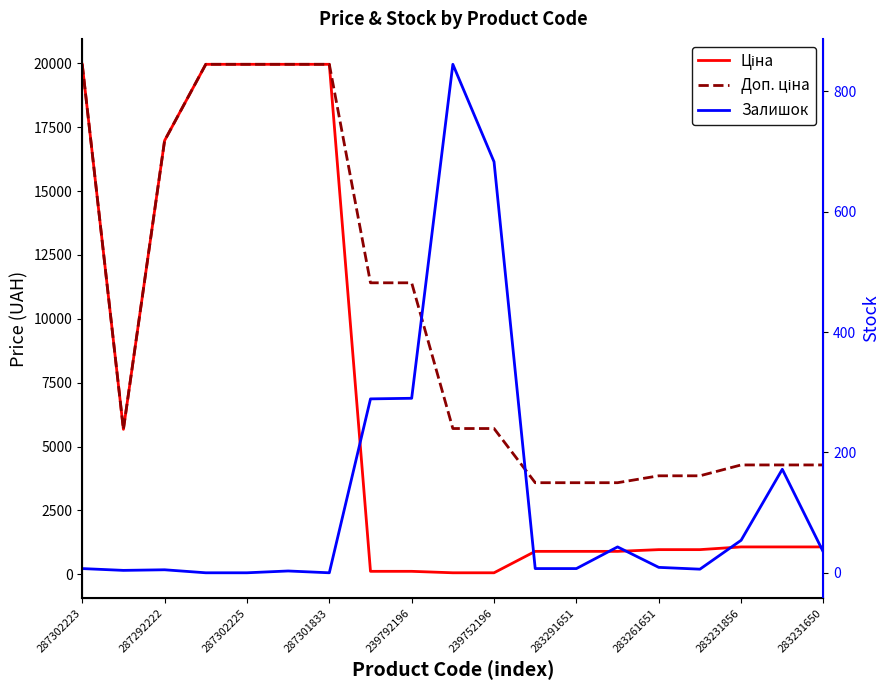

Does the chart have visible grid lines?

No